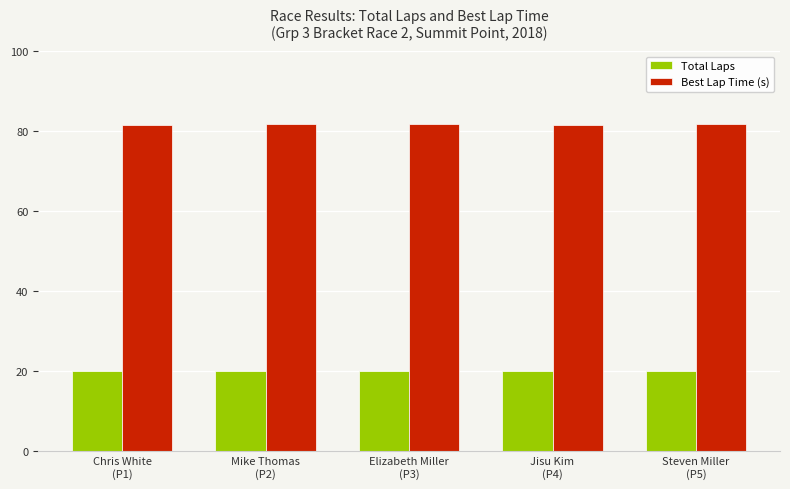

What is the label of the 3rd bar from the left?

Elizabeth Miller
(P3)